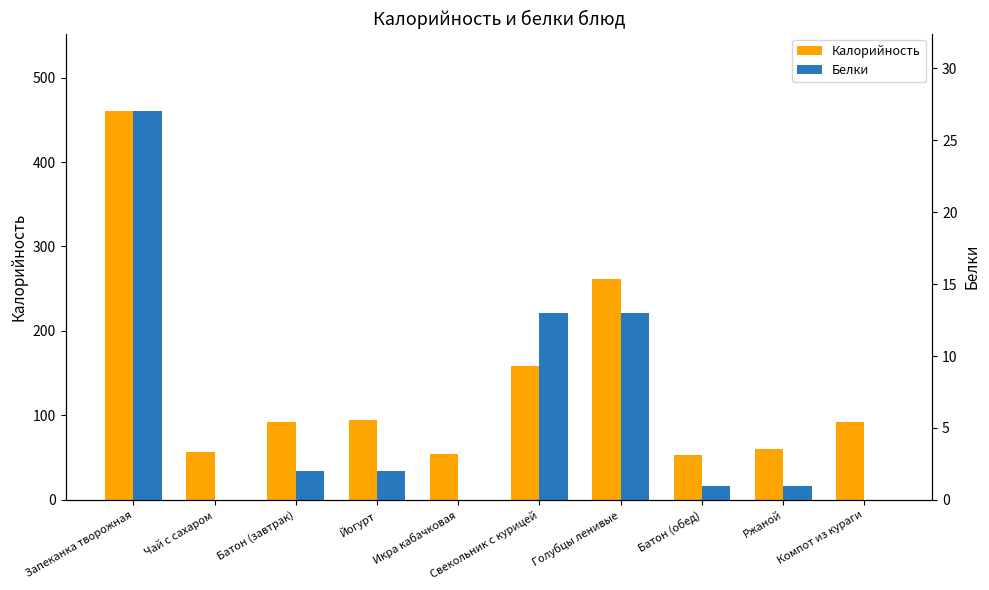

What is the greatest value displayed?

460